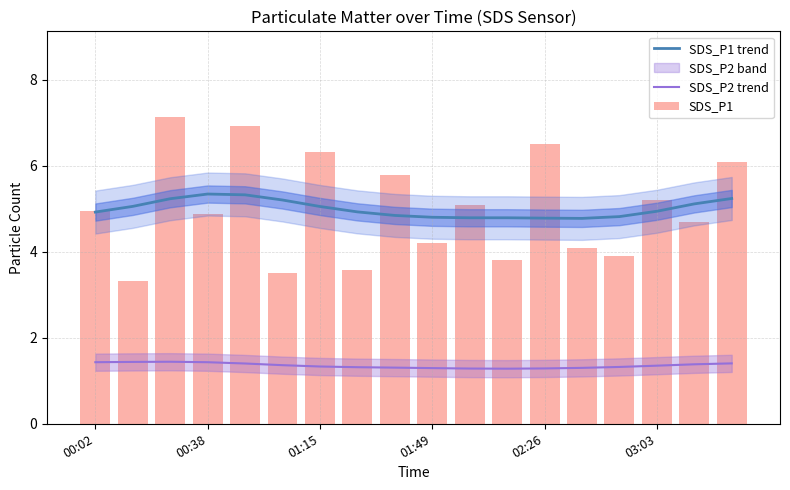

Are the bars grouped side by side (vs. stacked)?

Yes